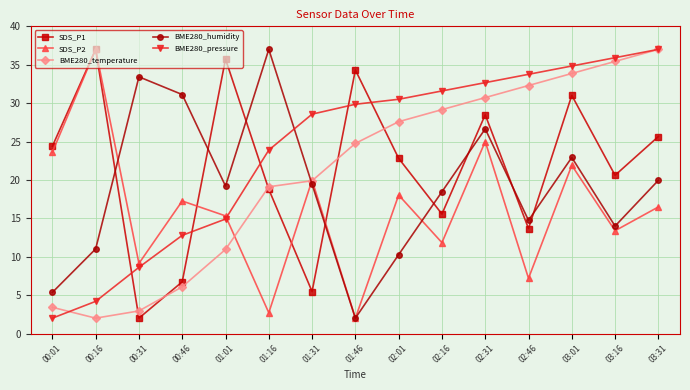

Between 01:01 and 02:01, which series saw the biggest shift?

BME280_temperature